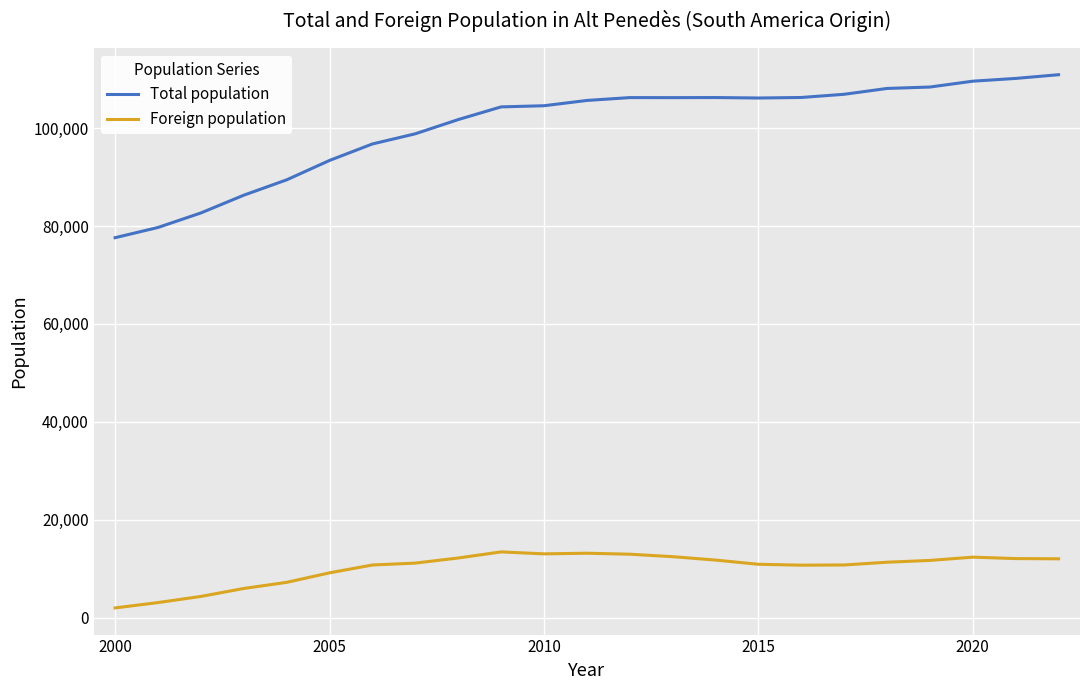

In Total population, how many points are lower than both neighbors (excluding endpoints)?

2